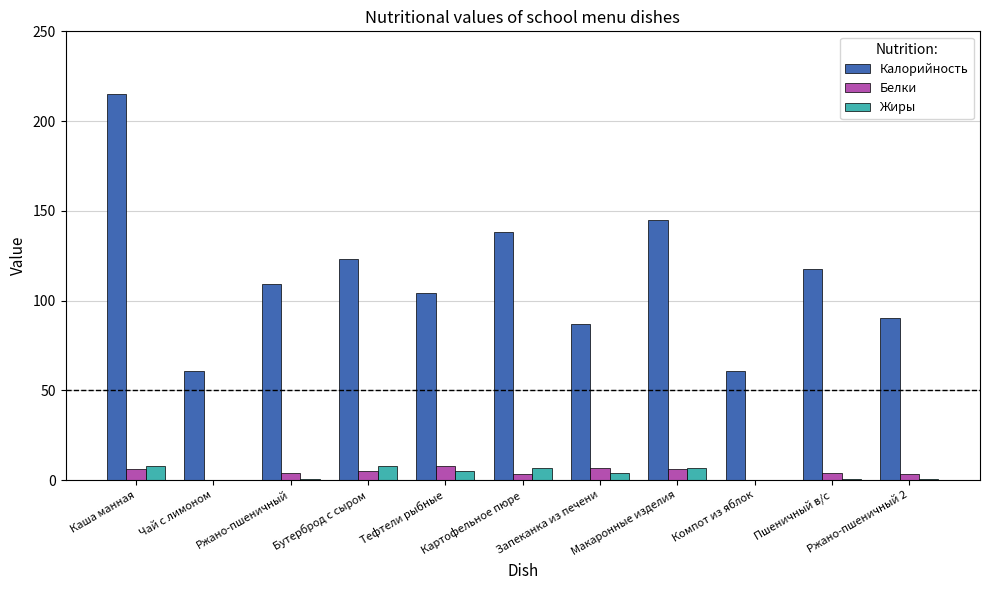

The Калорийность series shows 104.0 at Тефтели рыбные. True or false?

True